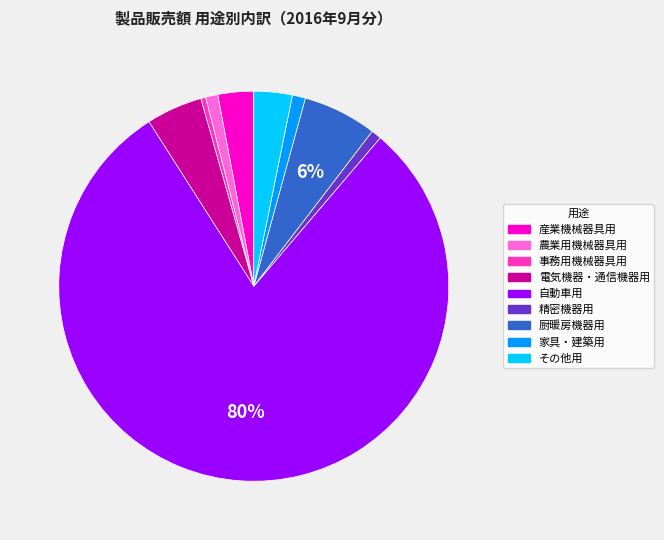

Approximately how many times larger is the value at 農業用機械器具用 compared to 産業機械器具用?

0.3